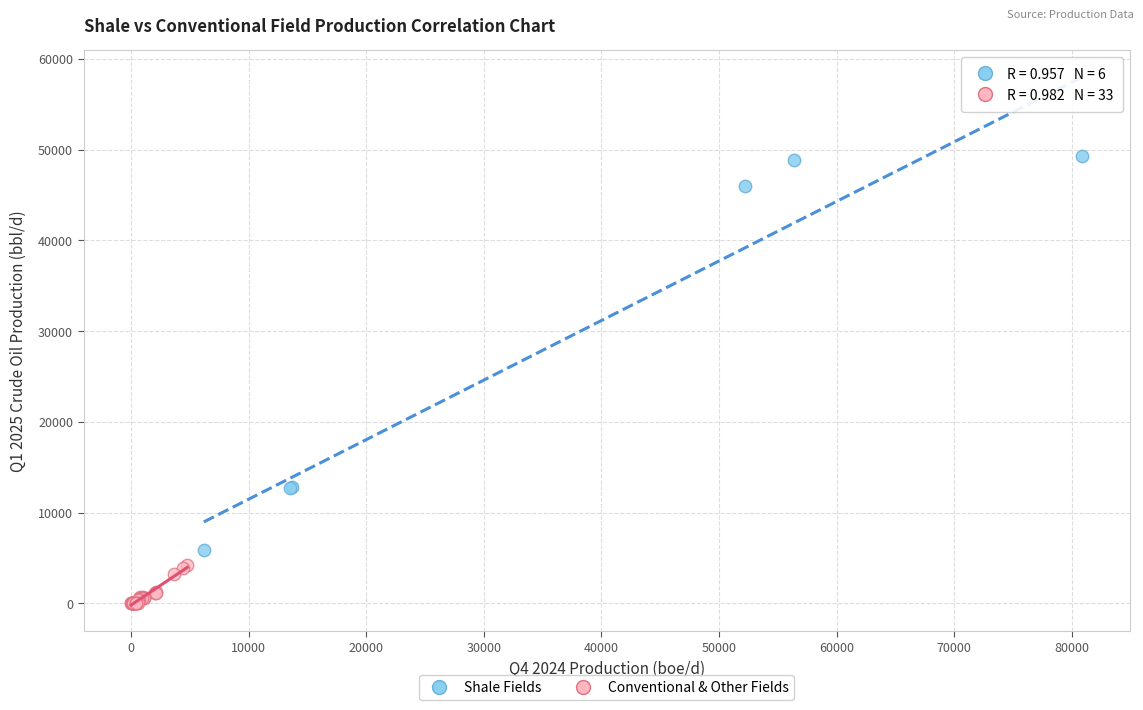

Which series reaches the minimum Y coordinate?

Conventional & Other Fields